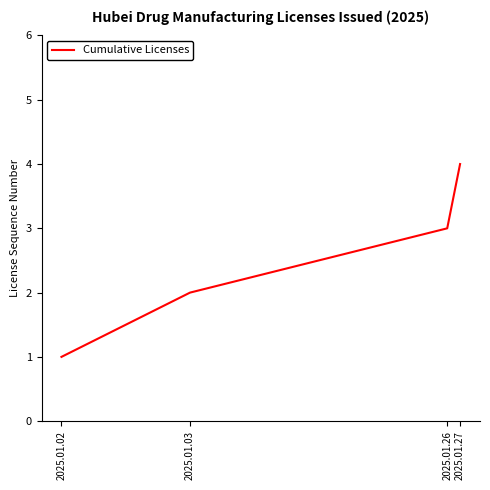

Is this an area chart (filled region under the line)?

No